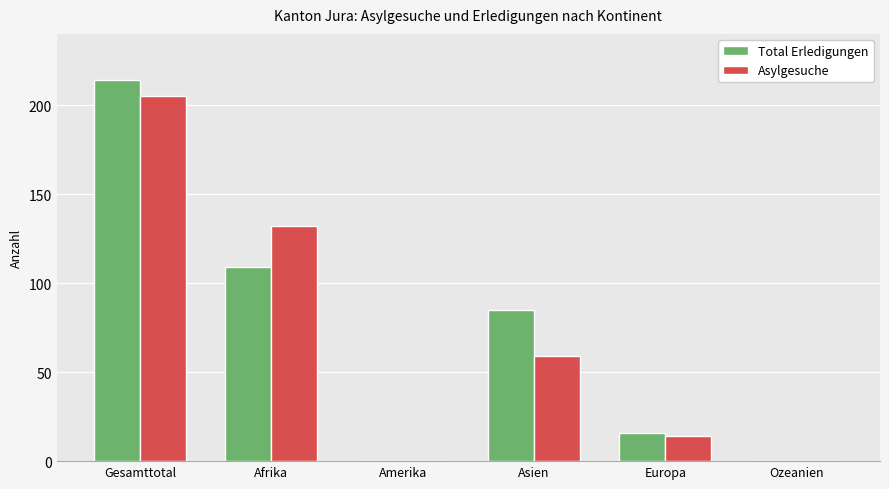

How many groups of bars are there?

6